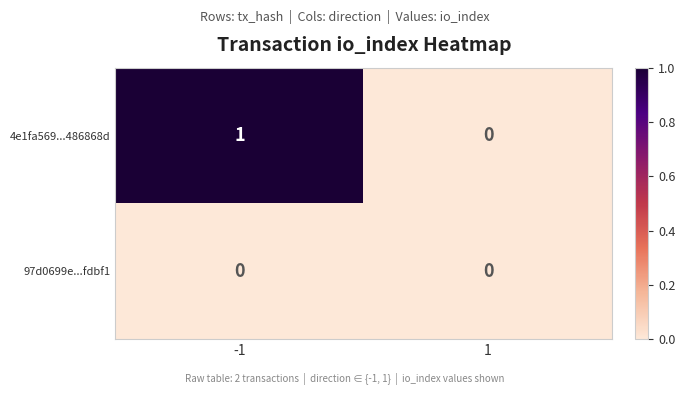

The 97d0699e...fdbf1 series shows 0 at -1. True or false?

True